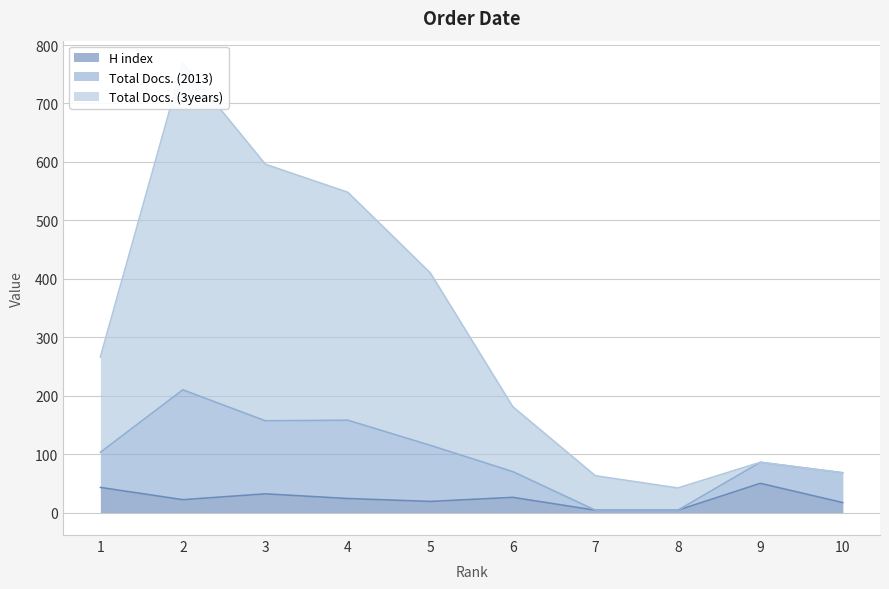

Which category has the highest value in the Total Docs. (3years) series?

2